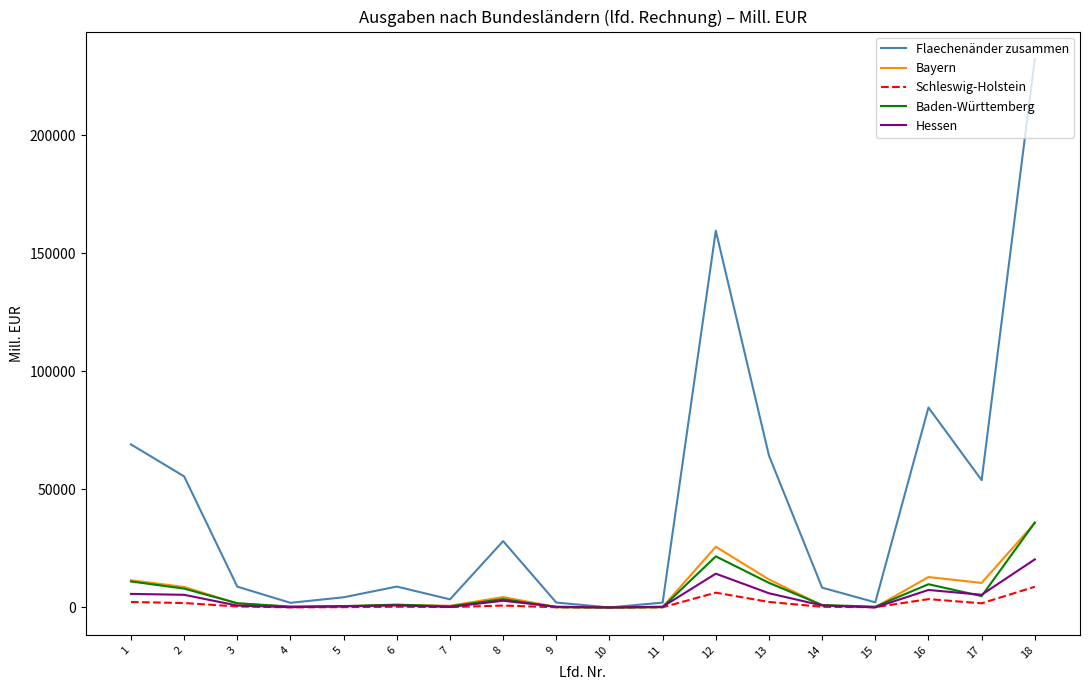

What is the spread (max minus min) of values at 11?

1989.8